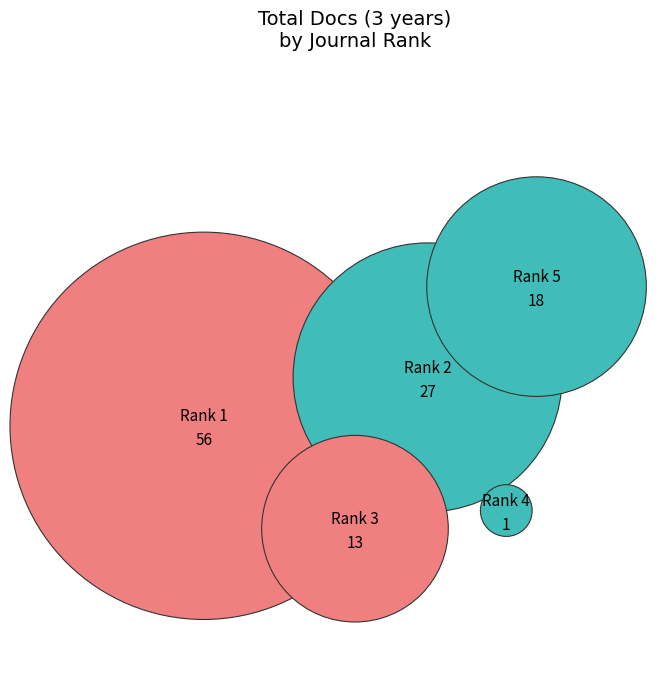

To the nearest percent, what percentage of the pie is 2?

23%